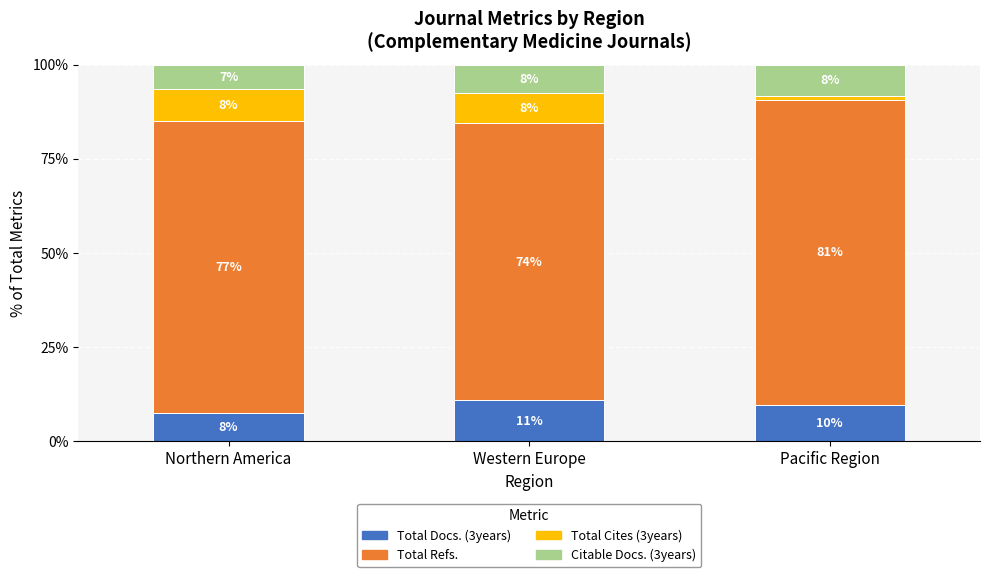

What is the approximate value of Total Docs. (3years) at Western Europe?

10.8